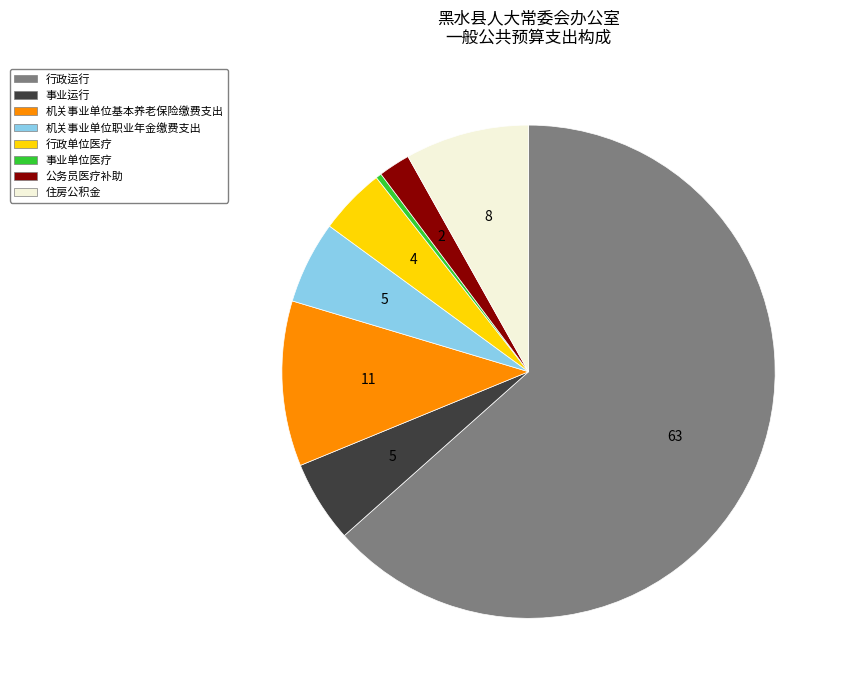

Which has a higher value, 事业单位医疗 or 机关事业单位职业年金缴费支出?

机关事业单位职业年金缴费支出